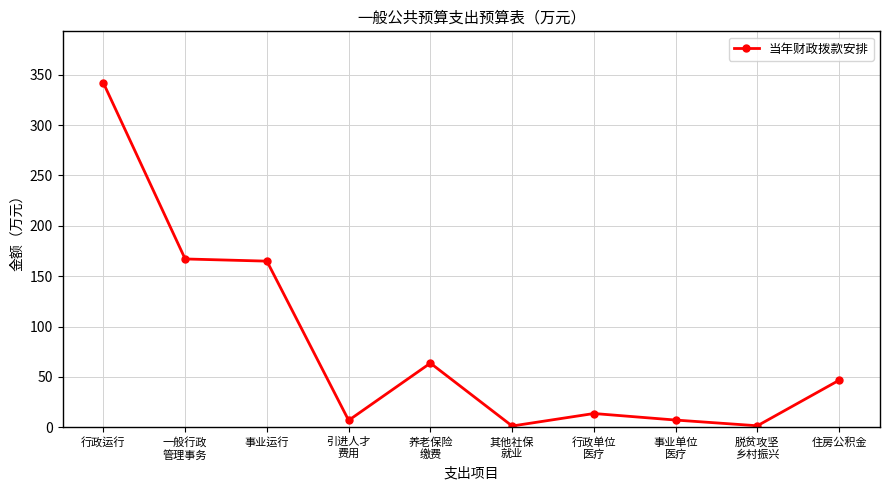

Approximately how many times larger is the value at 养老保险
缴费 compared to 其他社保
就业?

50.1